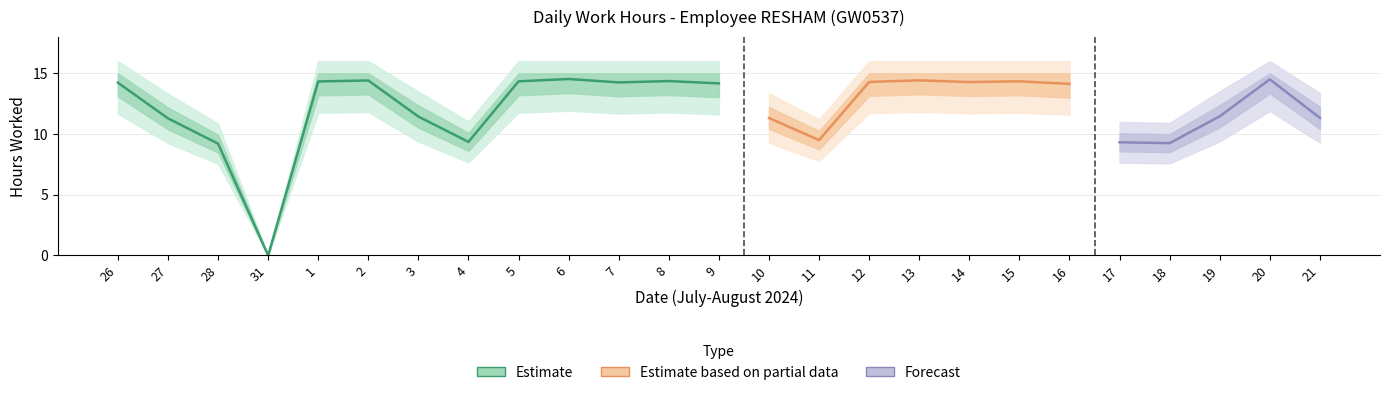

What is the change in value from 26 to 10?

-2.9